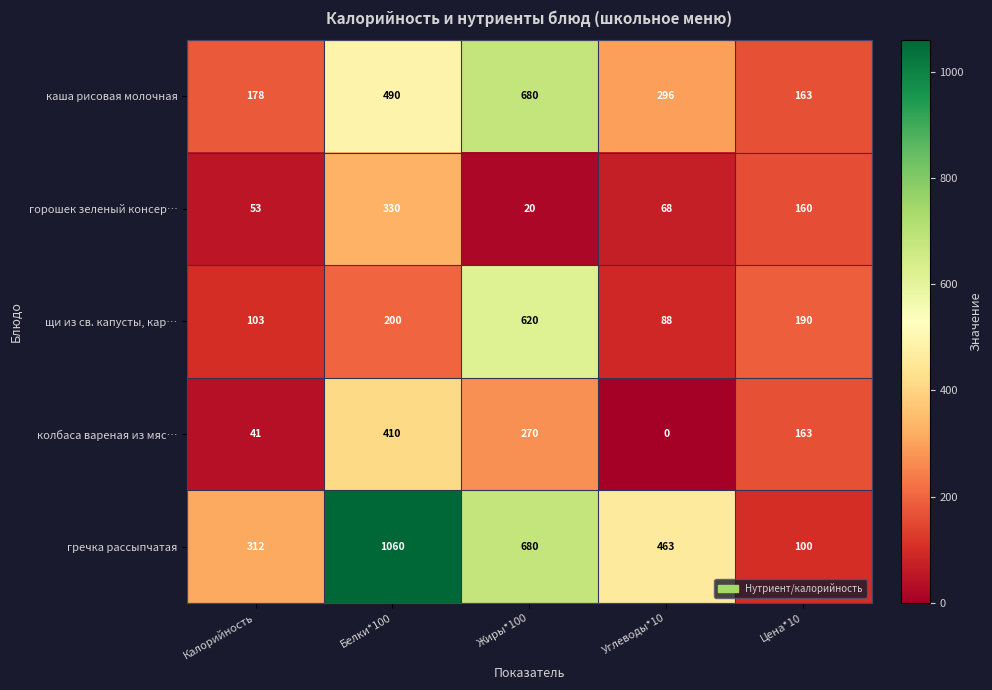

What is the highest value of the горошек зеленый консер… series?

330